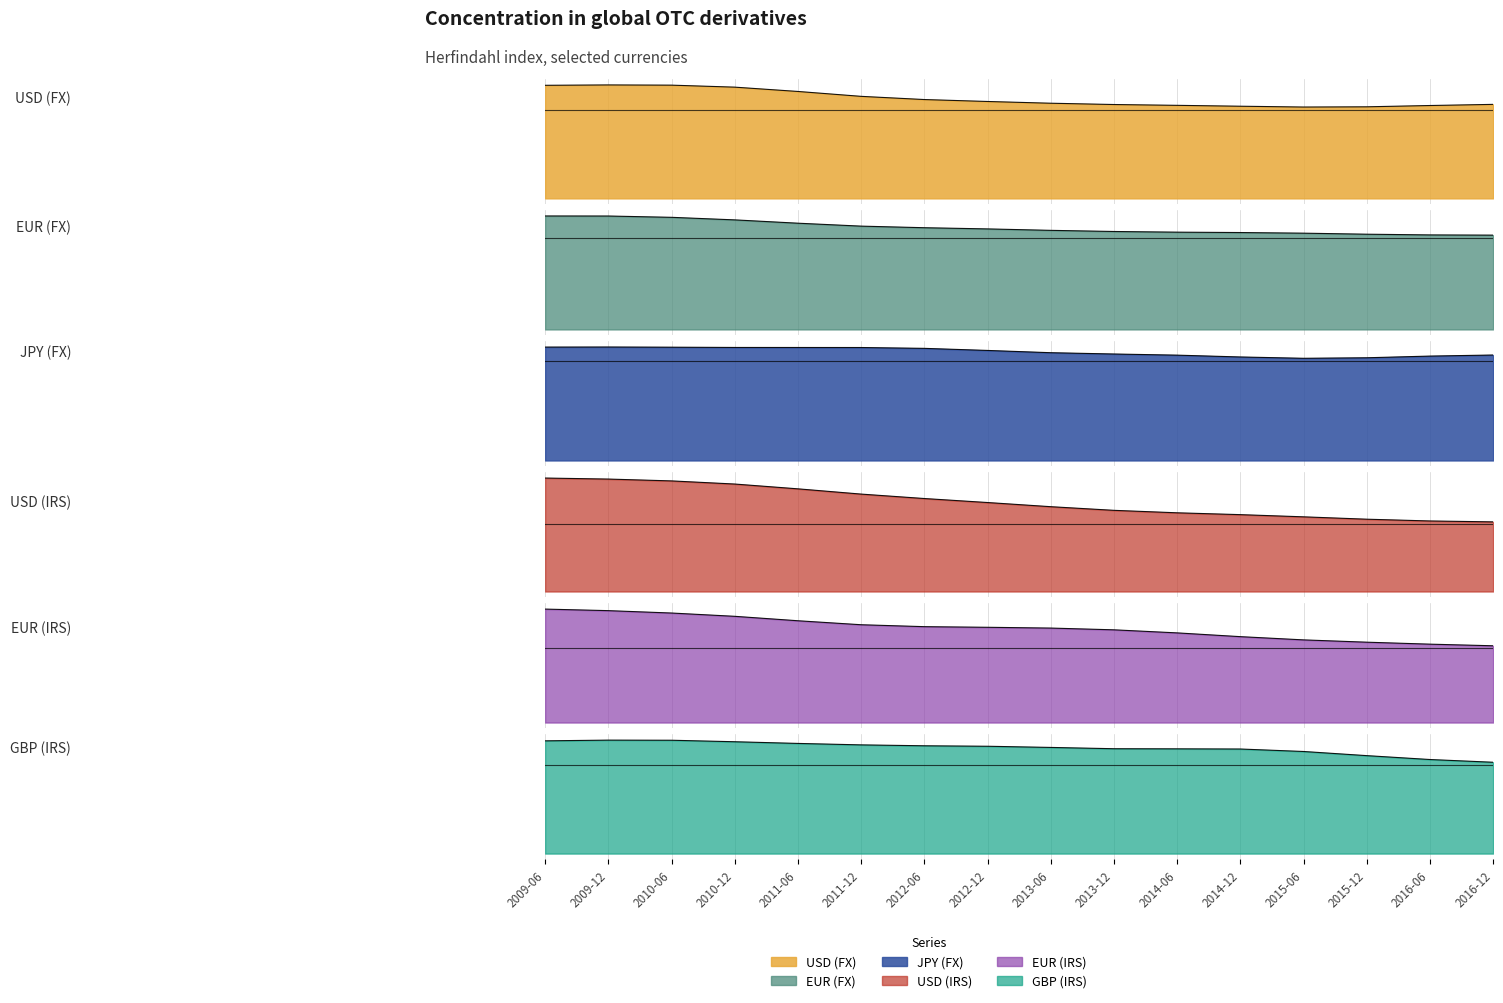

List the series in order of their peak value, highest first.

GBP (IRS), USD (IRS), EUR (IRS), USD (FX), EUR (FX), JPY (FX)